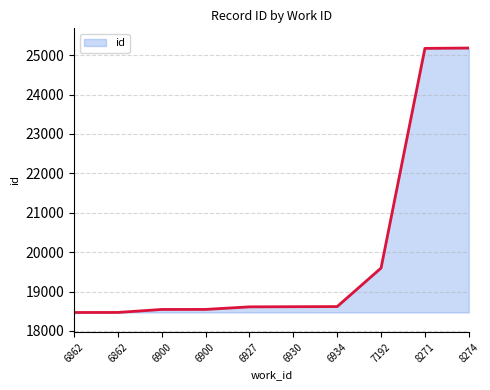

The value at 6930 is 18616. True or false?

True